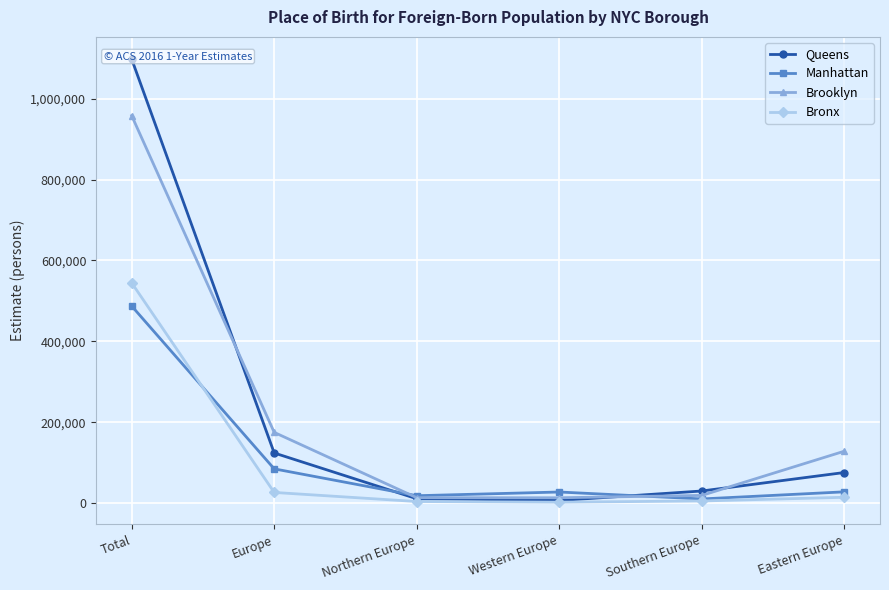

What is the sum of all Brooklyn values?

1307760